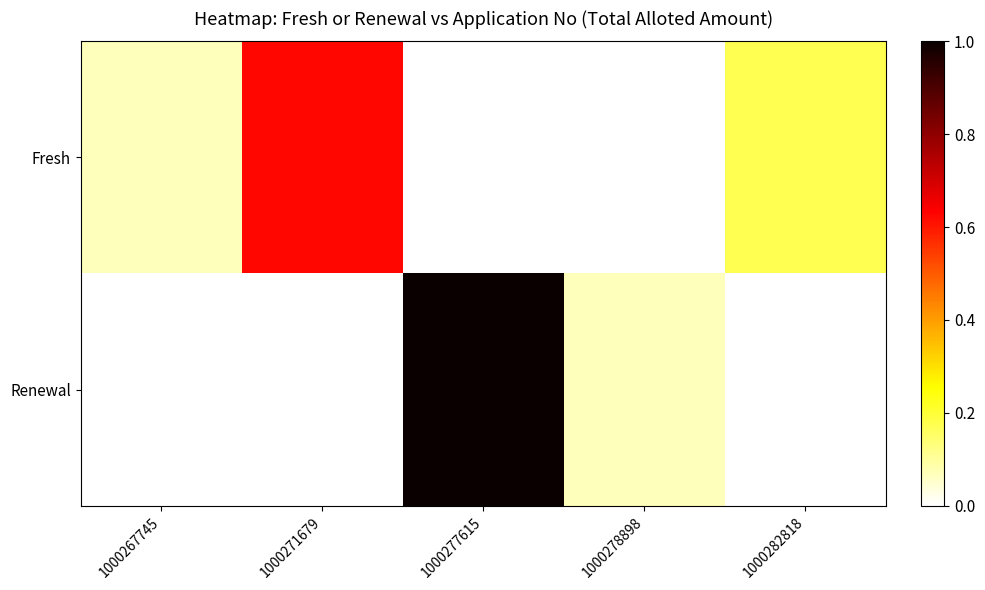

Reading left to right, what are all the values shown in this chart?

Fresh: 1000267745=0.1	1000271679=0.6	1000277615=0.0	1000278898=0.0	1000282818=0.2
Renewal: 1000267745=0.0	1000271679=0.0	1000277615=1.0	1000278898=0.1	1000282818=0.0